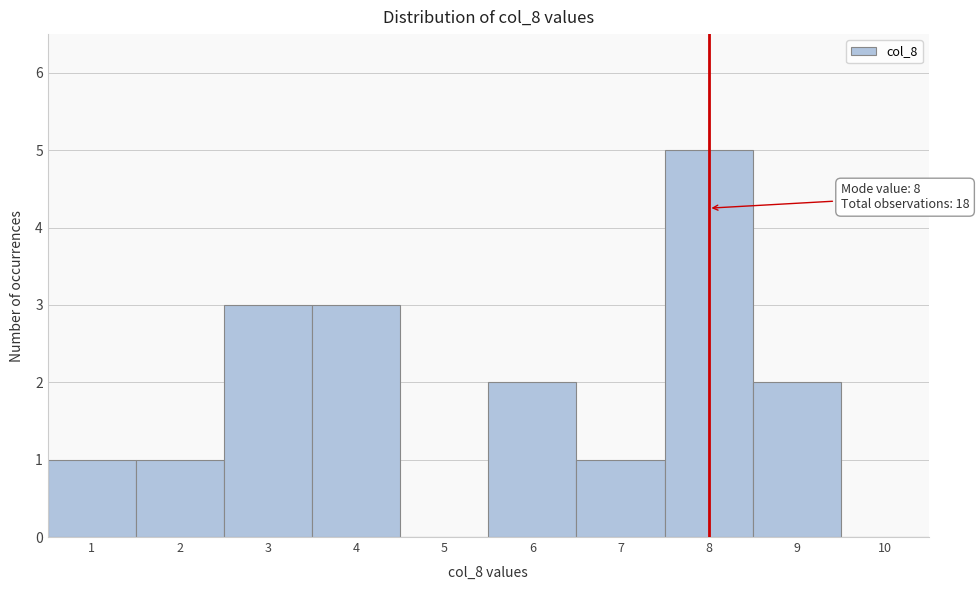

Which range on the x-axis has the tallest bar?

7.5 to 8.5